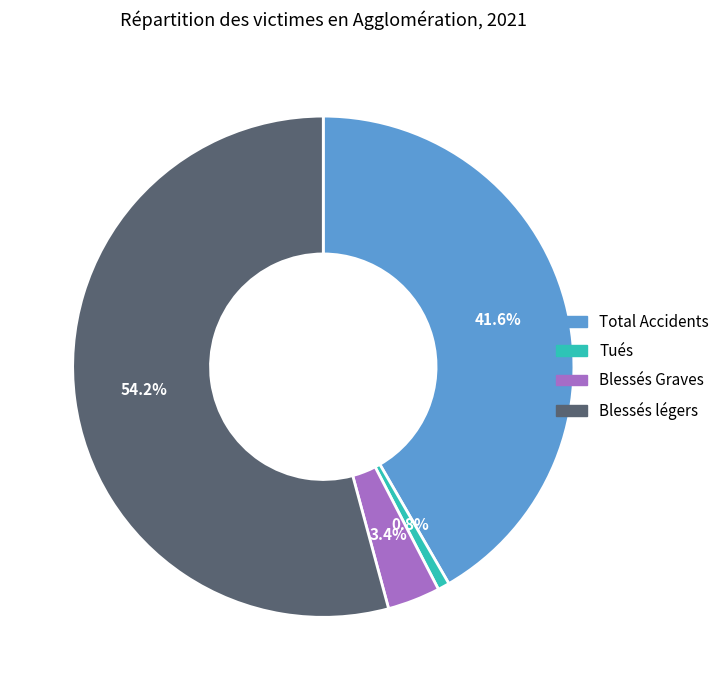

What percentage is the Total Accidents slice, to the nearest percent?

42%